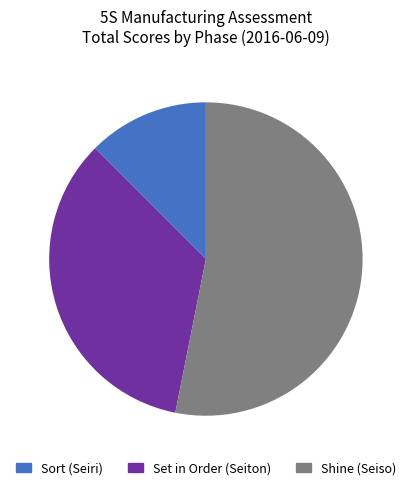

Is there a majority slice in this chart?

Yes